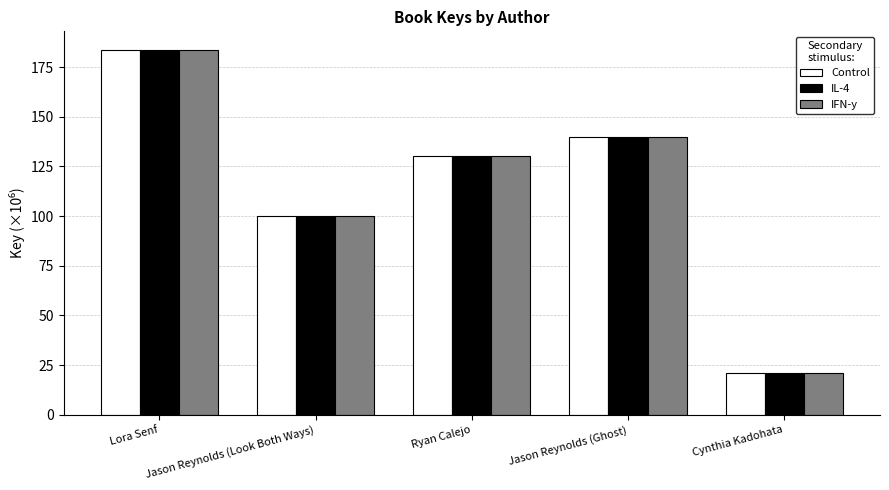

What is the label of the 1st bar from the right?

Cynthia Kadohata